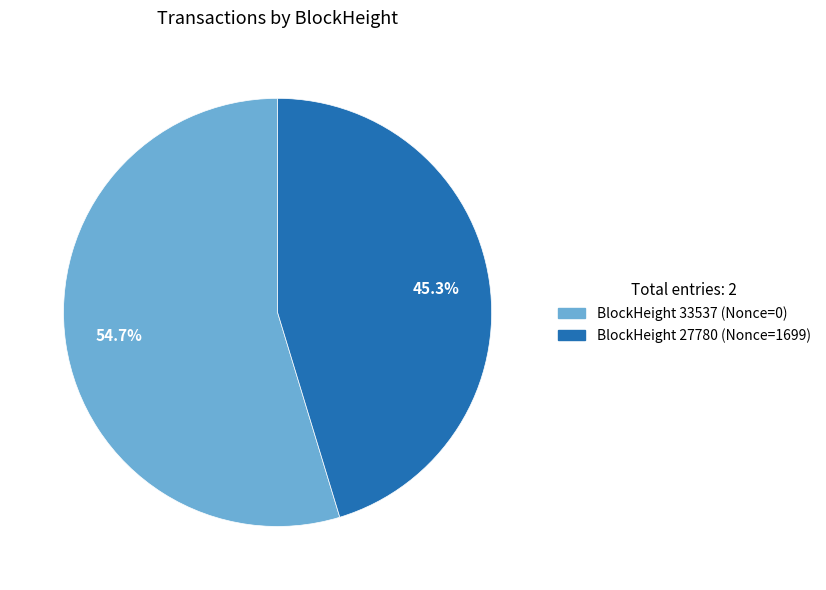

How many segments does this pie chart have?

2